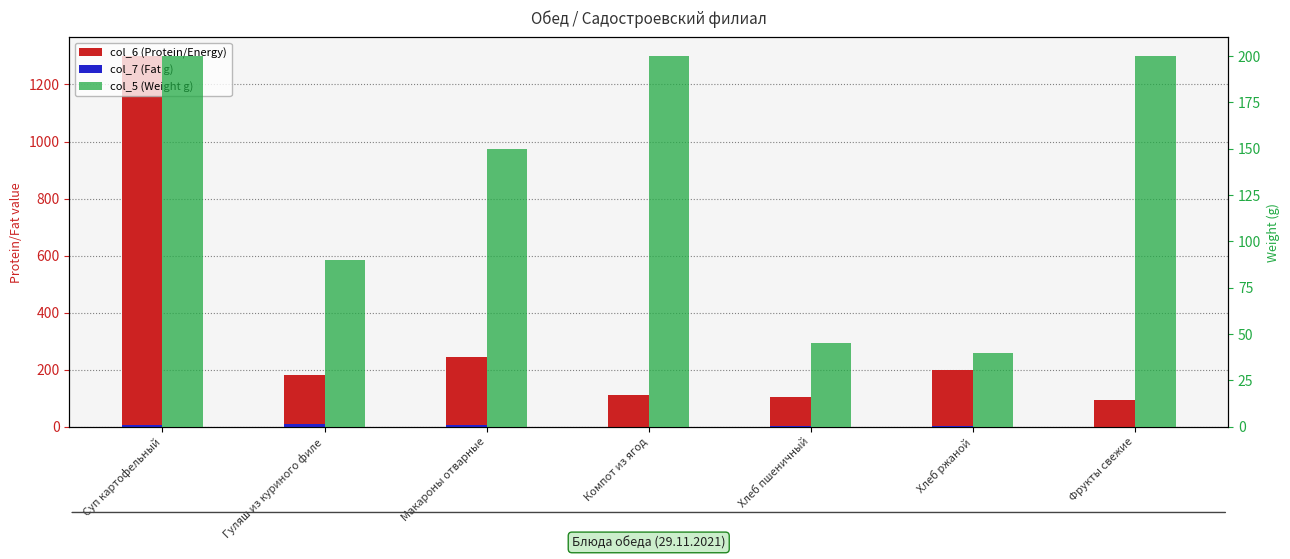

Reading left to right, what are all the values shown in this chart?

col_6 (Protein/Energy): 1300.0	181.0	245.0	112.0	106.0	200.0	94.0
col_7 (Fat g): 6.1	10.6	5.6	0.2	3.0	1.2	0.8
col_5 (Weight g): 200.0	90.0	150.0	200.0	45.0	40.0	200.0